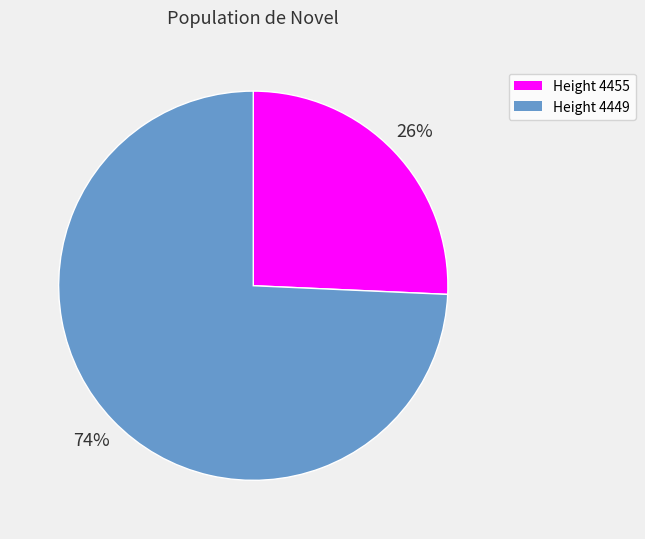

Combined, do Height 4449 and Height 4455 account for over 50%?

Yes